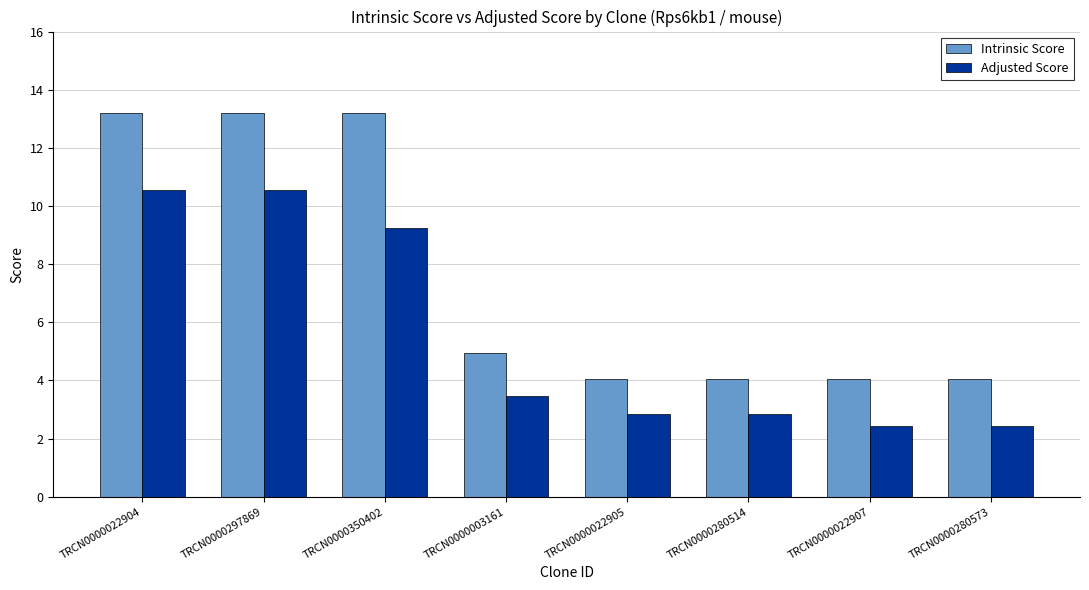

What is the average value of the Intrinsic Score series?

7.6